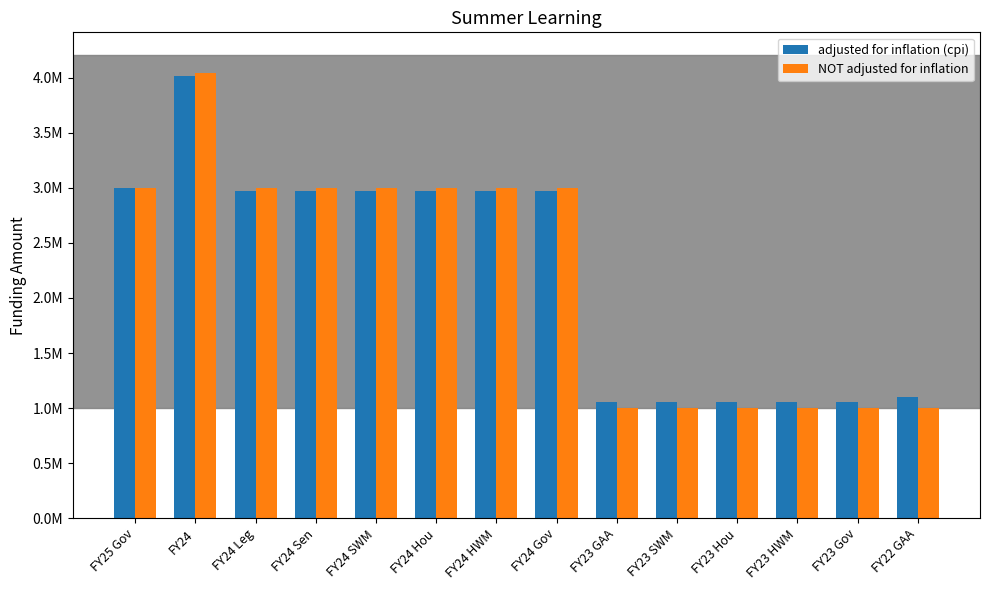

Reading left to right, extract all data points from this chart.

adjusted for inflation (cpi): FY25 Gov=3000000	FY24=4009417	FY24 Leg=2973711	FY24 Sen=2973711	FY24 SWM=2973711	FY24 Hou=2973711	FY24 HWM=2973711	FY24 Gov=2973711	FY23 GAA=1053190	FY23 SWM=1053190	FY23 Hou=1053190	FY23 HWM=1053190	FY23 Gov=1053190	FY22 GAA=1097159
NOT adjusted for inflation: FY25 Gov=3000000	FY24=4044862	FY24 Leg=3000000	FY24 Sen=3000000	FY24 SWM=3000000	FY24 Hou=3000000	FY24 HWM=3000000	FY24 Gov=3000000	FY23 GAA=1000000	FY23 SWM=1000000	FY23 Hou=1000000	FY23 HWM=1000000	FY23 Gov=1000000	FY22 GAA=1000000